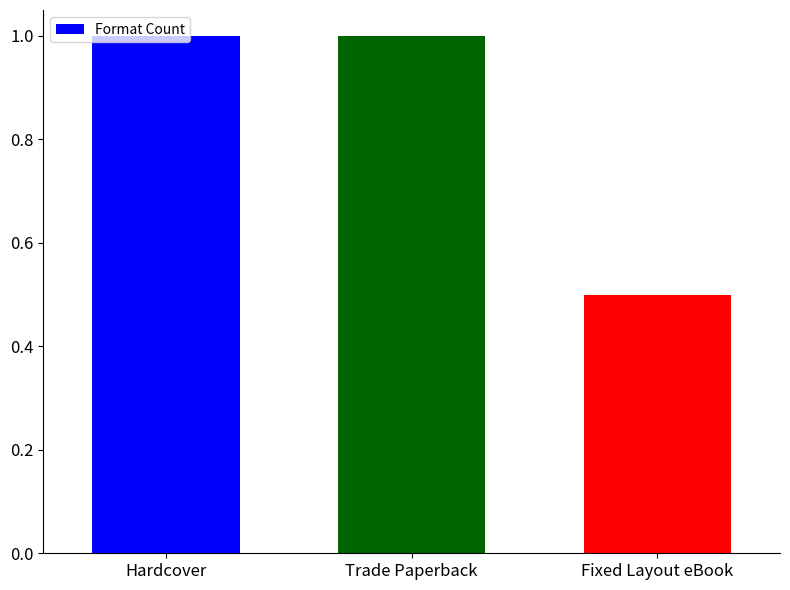

What is the sum of the values at Trade Paperback and Fixed Layout eBook?

1.5